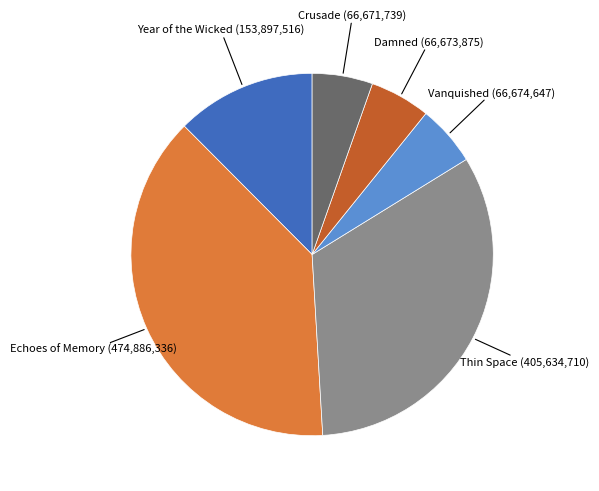

Does any single category account for the majority?

No